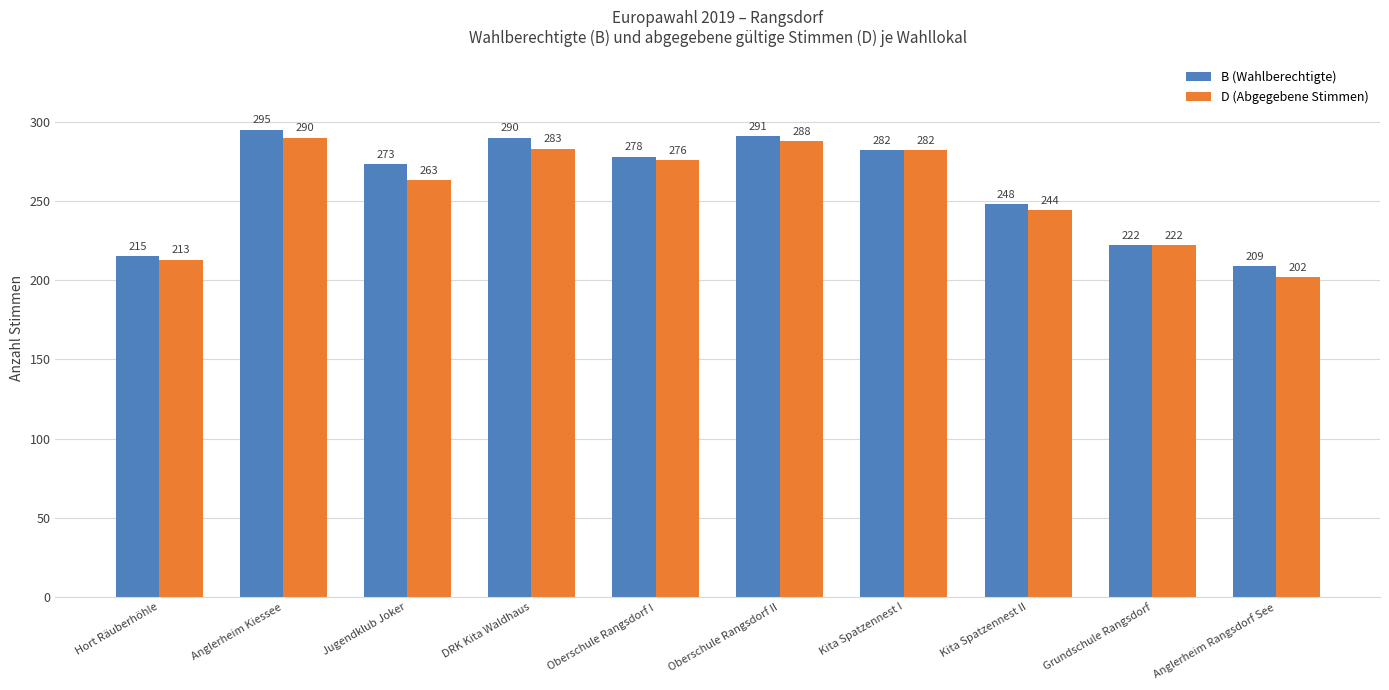

Where does the D (Abgegebene Stimmen) series first go above 276?

Anglerheim Kiessee